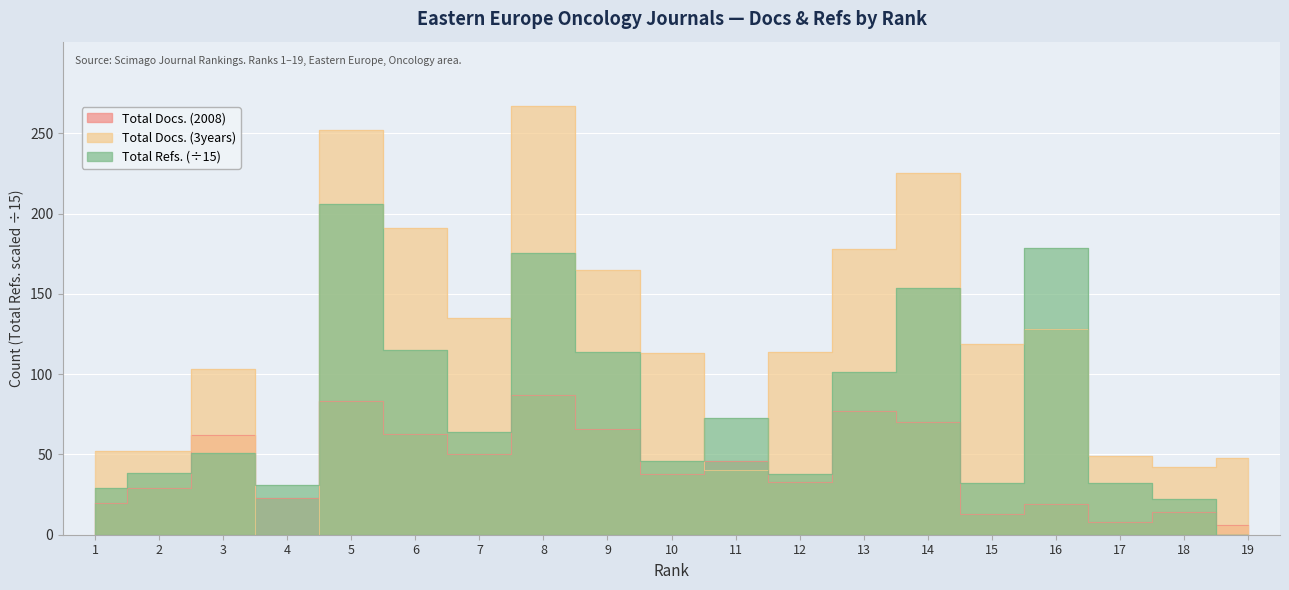

At 7, list the series in order from smallest to largest.

Total Docs. (2008), Total Refs., Total Docs. (3years)